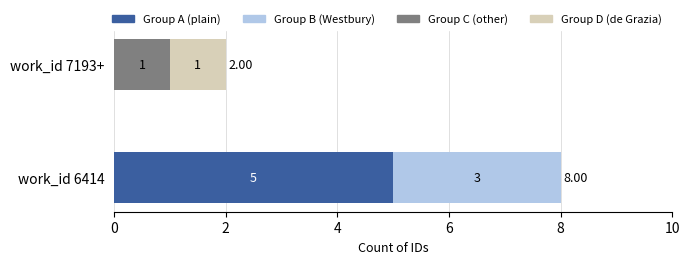

What is the sum of all Group A (plain) values?

5